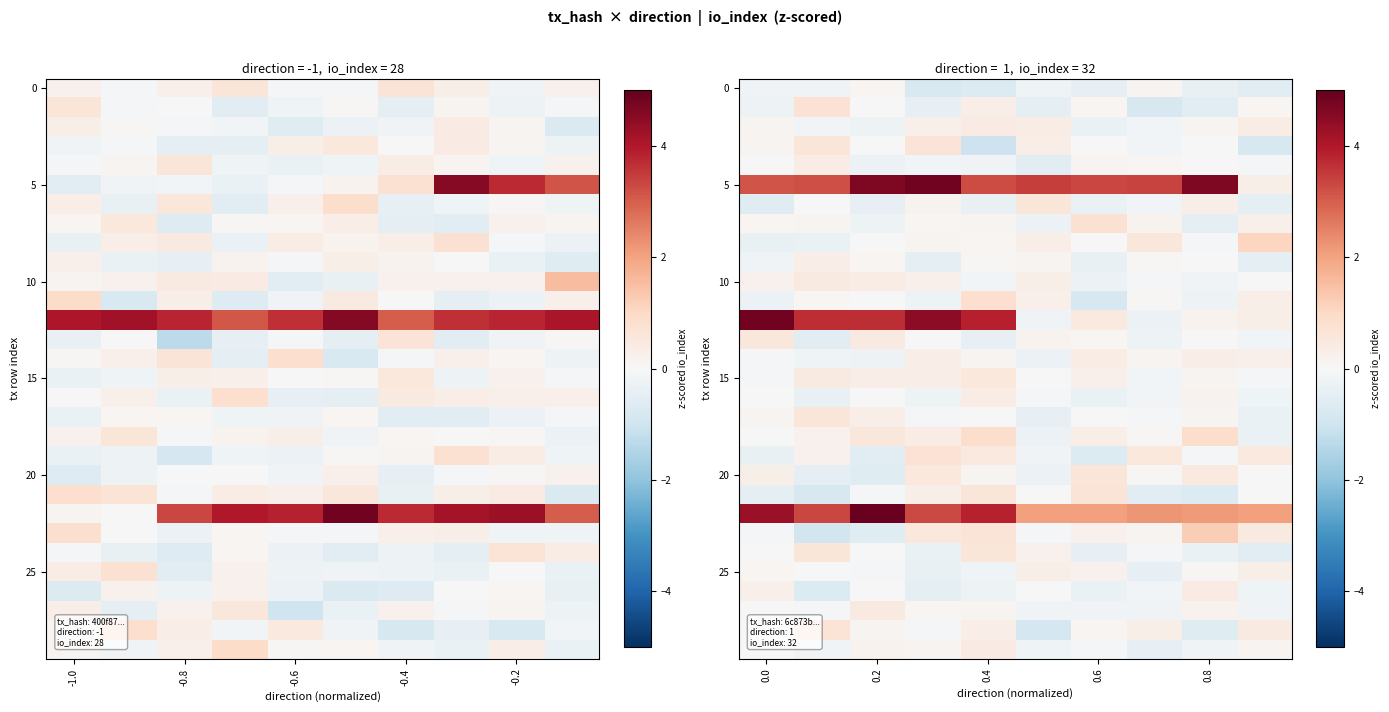

At which category is the sum across all series the highest?

0.4